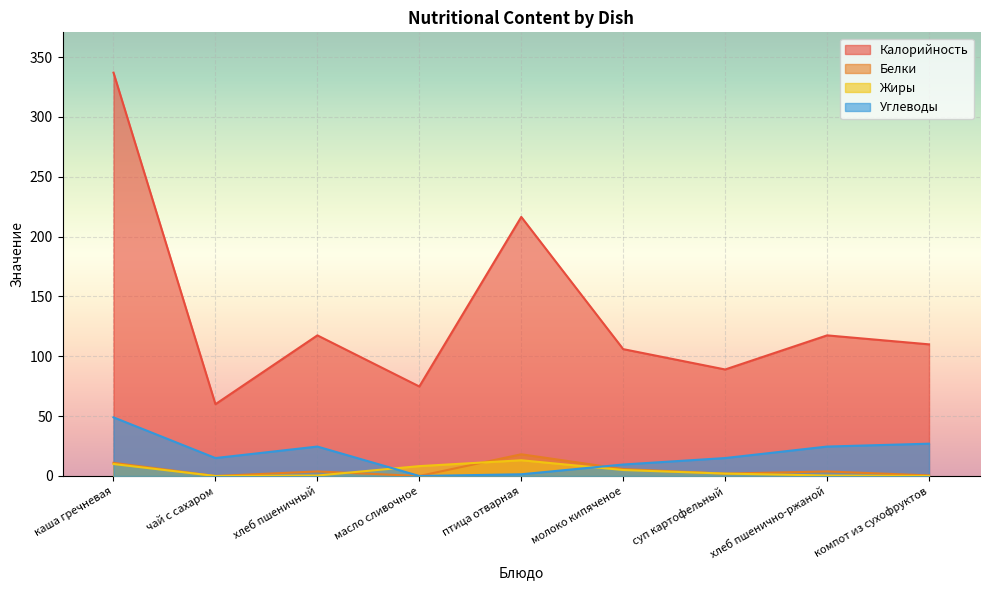

How many lines are shown in the chart?

4